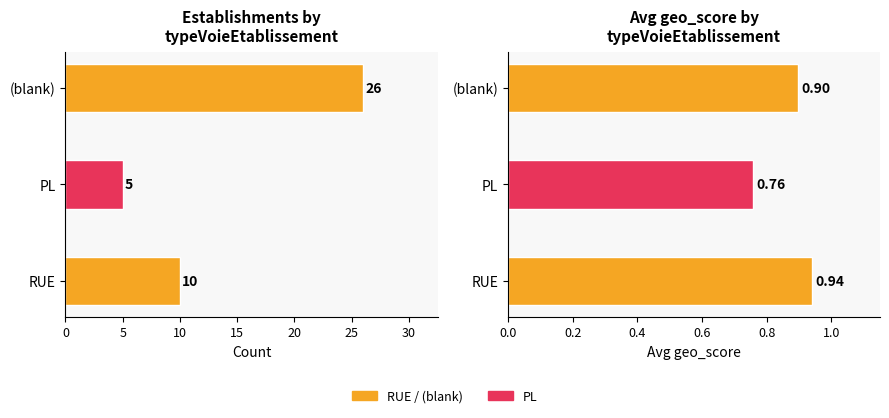

What is the difference between the maximum and minimum values in the Count series?

21.0